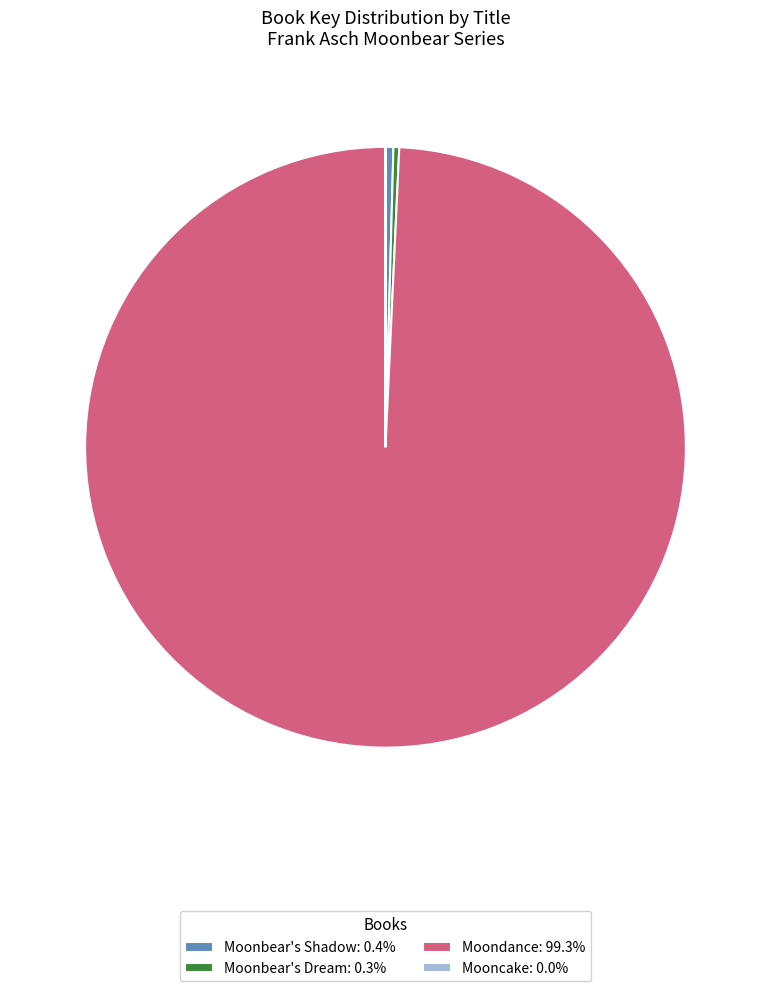

Approximately how many times larger is the value at Moondance: 99.3% compared to Moonbear's Dream: 0.3%?

319.8